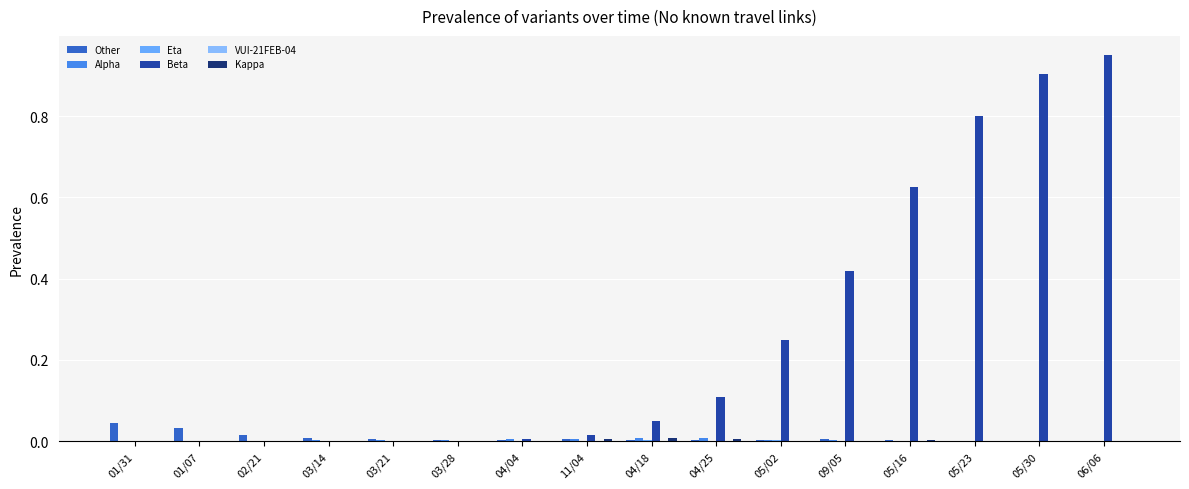

Rank the series at 04/18 from lowest to highest value.

VUI-21FEB-04, Eta, Other, Alpha, Kappa, Beta